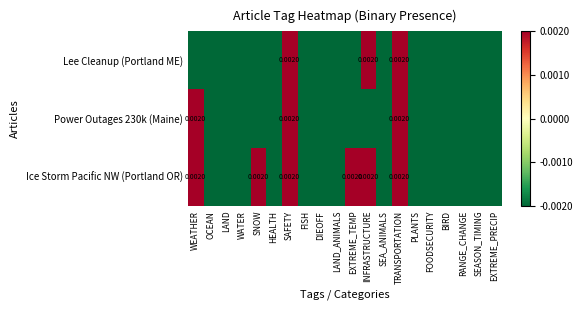

List the labels in order of Power Outages 230k (Maine) value, largest first.

WEATHER, SAFETY, TRANSPORTATION, OCEAN, LAND, WATER, SNOW, HEALTH, FISH, DIEOFF, LAND_ANIMALS, EXTREME_TEMP, INFRASTRUCTURE, SEA_ANIMALS, PLANTS, FOODSECURITY, BIRD, RANGE_CHANGE, SEASON_TIMING, EXTREME_PRECIP